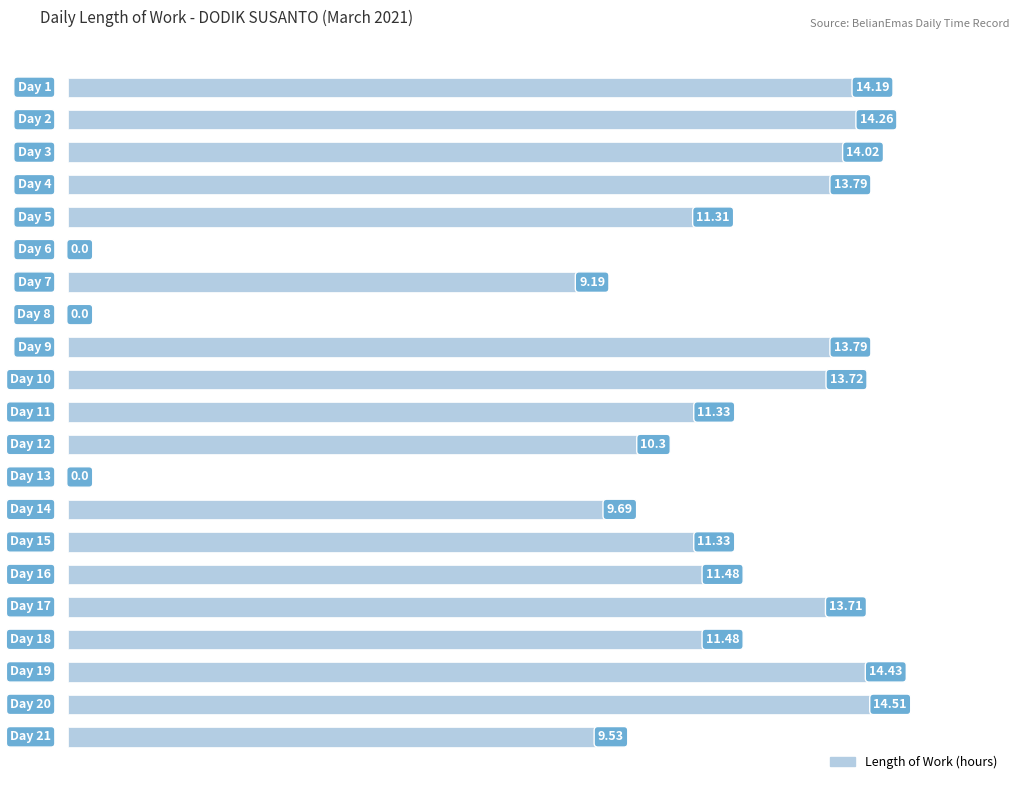

What is the sum of all values?

222.1